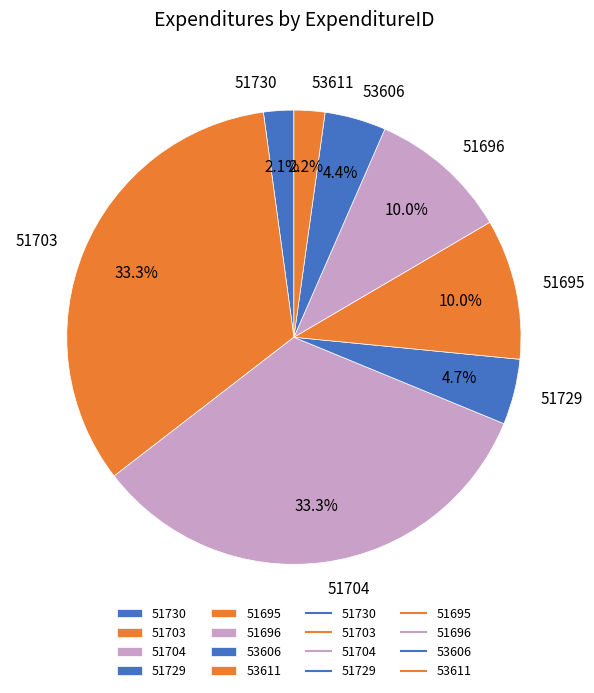

To the nearest percent, what is the difference between the 53611 and 51695 slice percentages?

8%